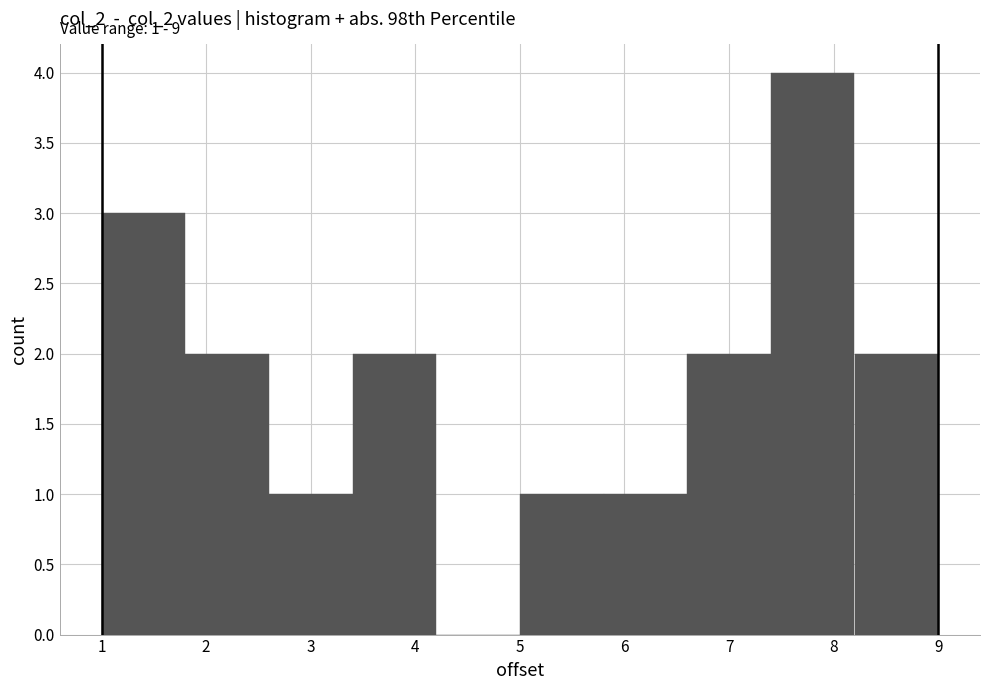

Which range on the x-axis has the tallest bar?

7.4 to 8.2